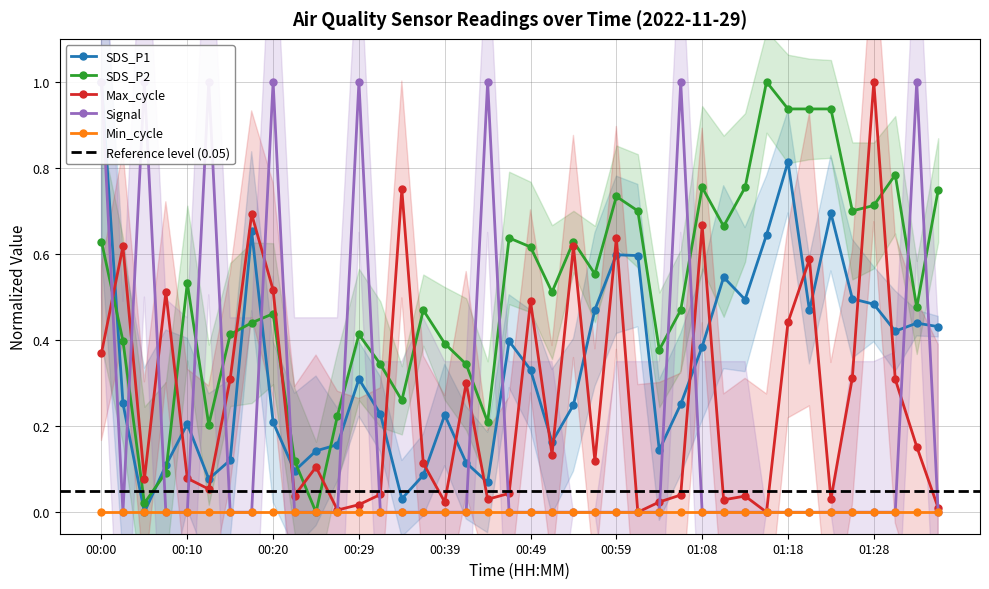

At which category is the sum across all series the highest?

00:00